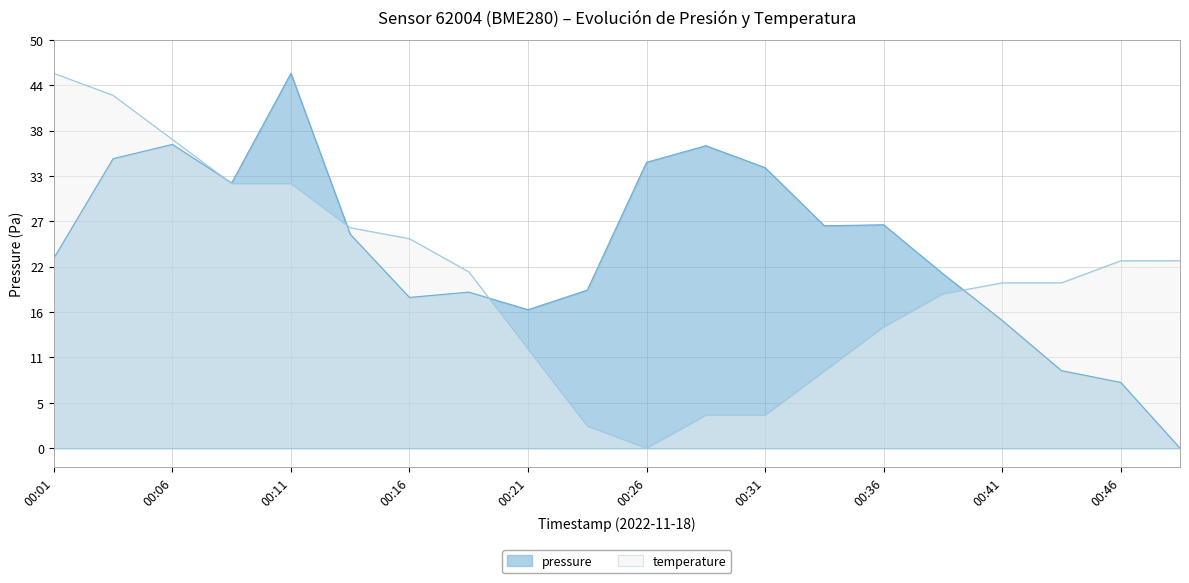

What are all the series names shown in the legend?

pressure, temperature